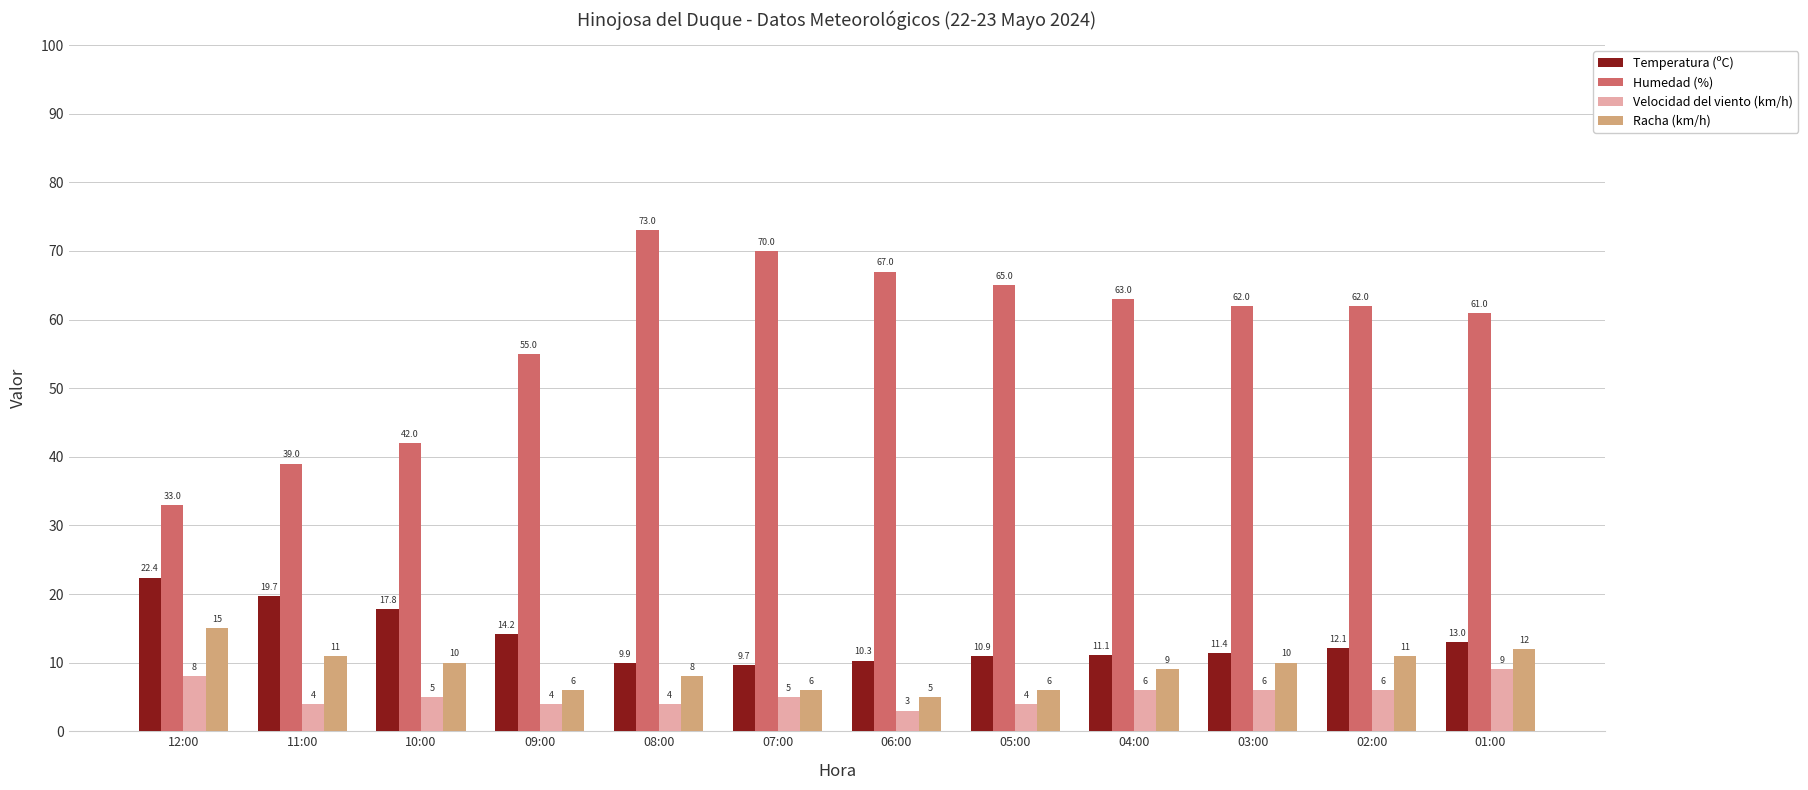

What is the total value across all series at 10:00?

74.8